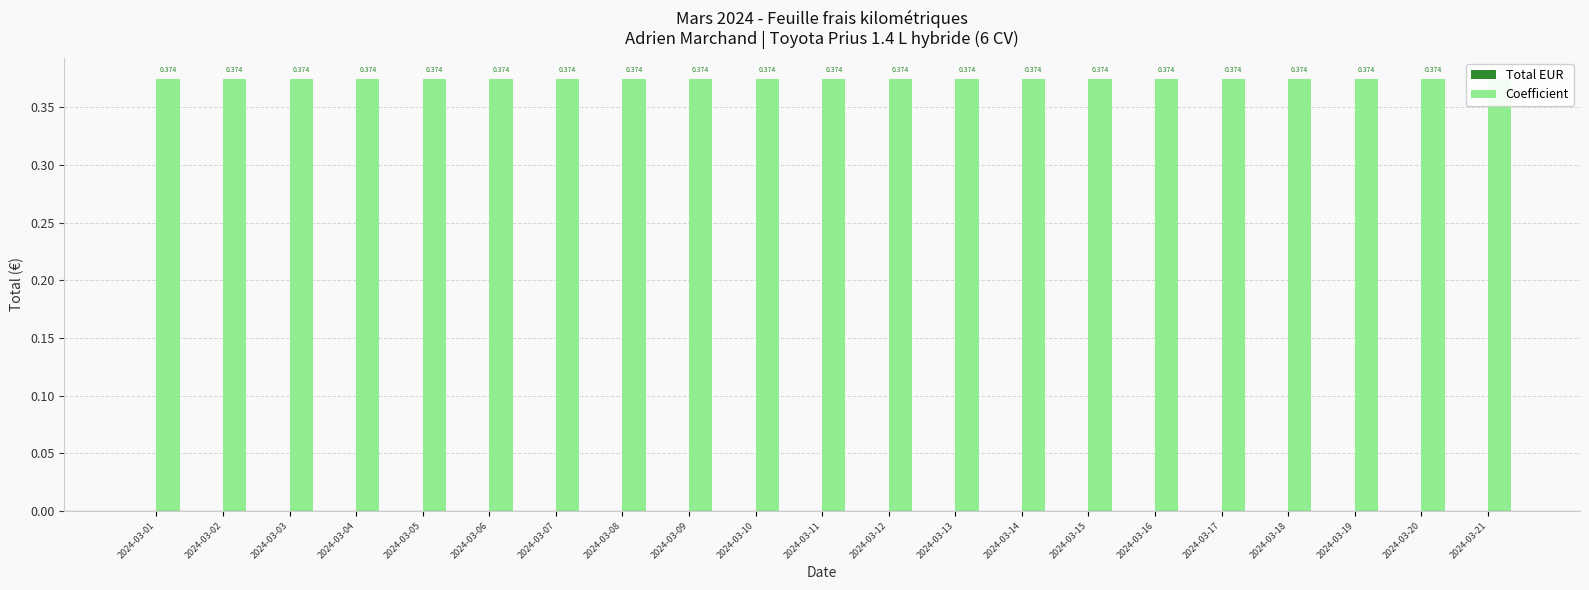

What is the difference between the highest and lowest values at 2024-03-19?

0.4